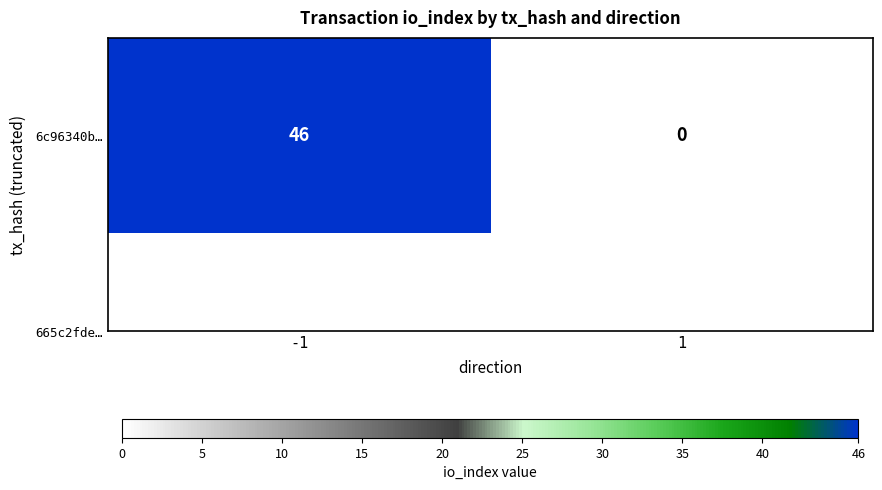

The chart shows a value of 73 at -1. True or false?

False